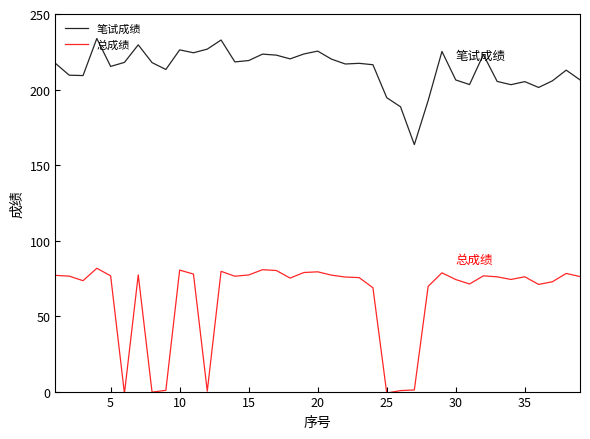

Which series has the largest total across all categories?

笔试成绩